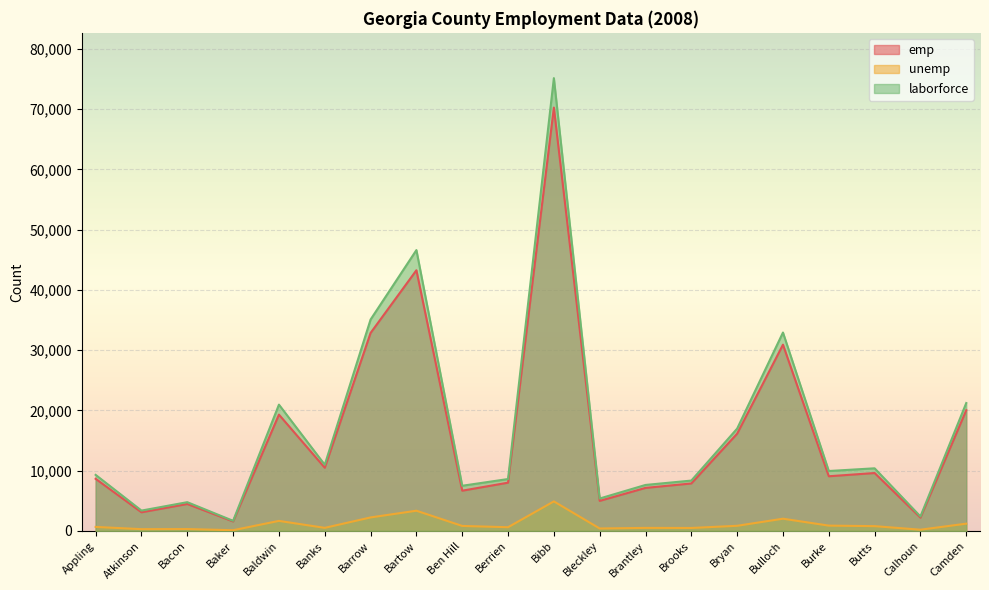

At which label does laborforce first exceed 9935?

Baldwin